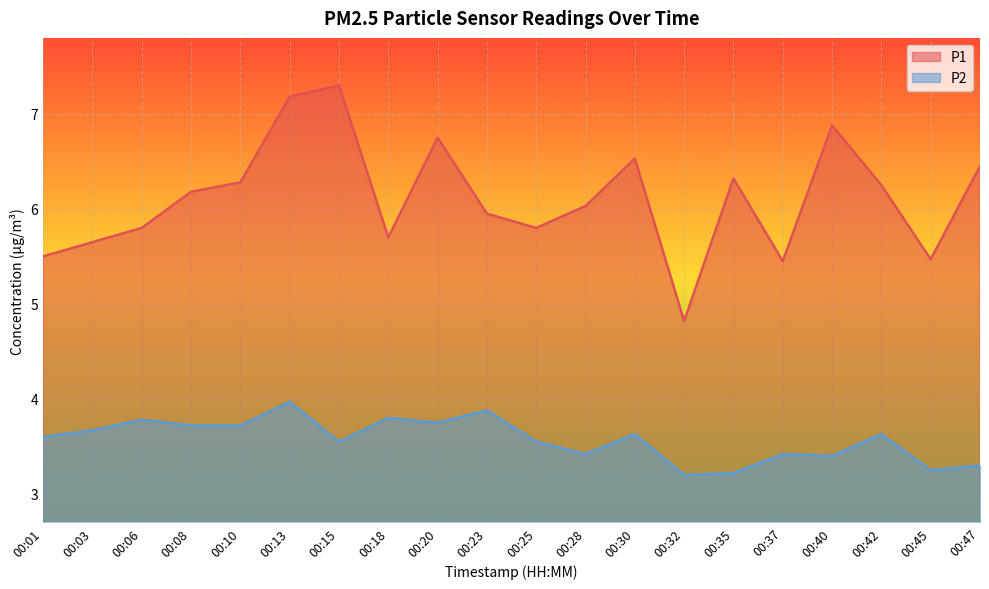

The value of P1 at 00:32 is 4.8. True or false?

True